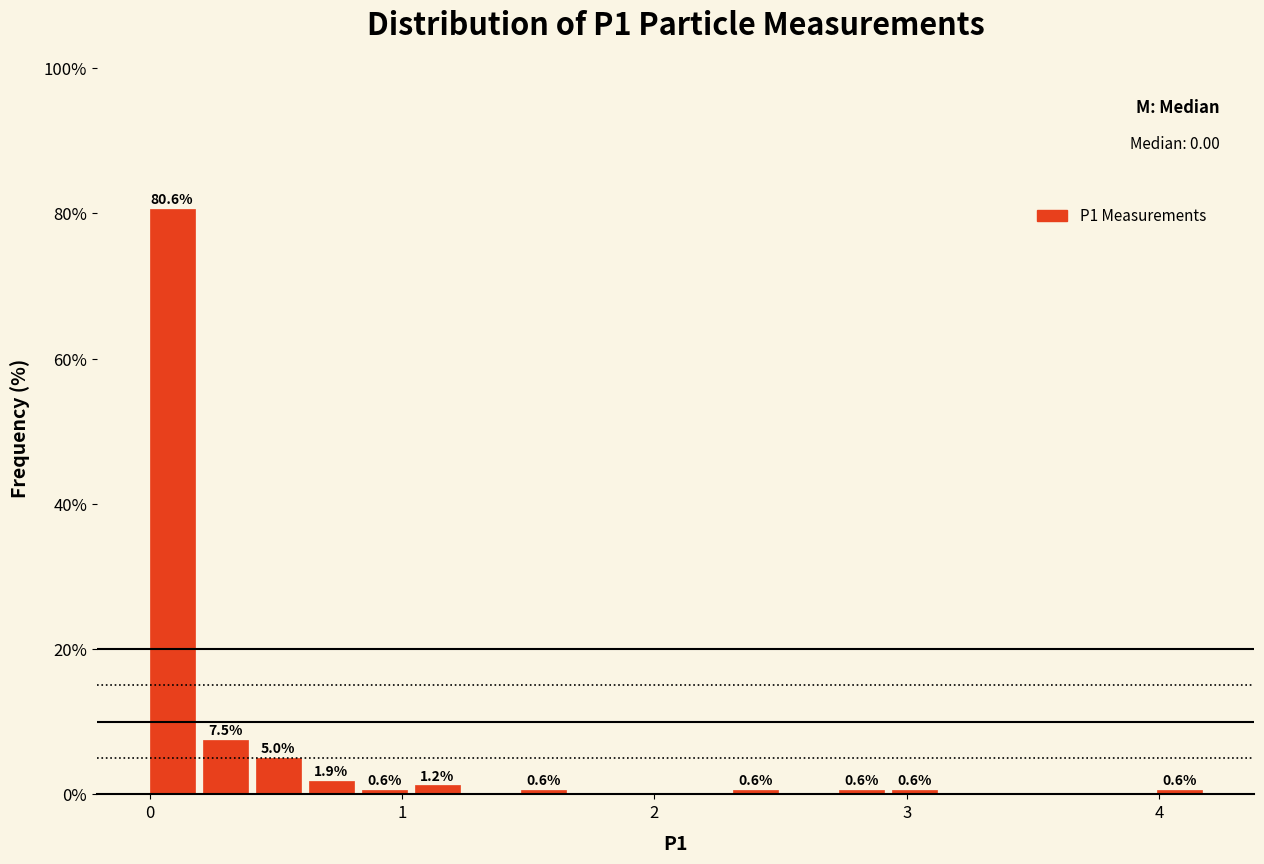

Read against the x-axis, roughly where is the centre of the tallest bar?

0.1